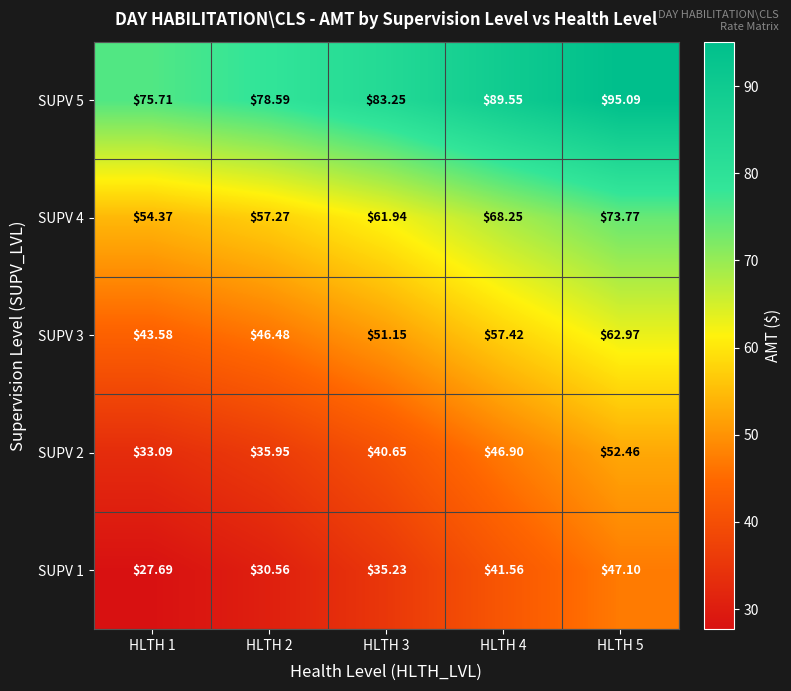

Is the value of SUPV 1 at HLTH 4 greater than the value of SUPV 2 at HLTH 1?

Yes